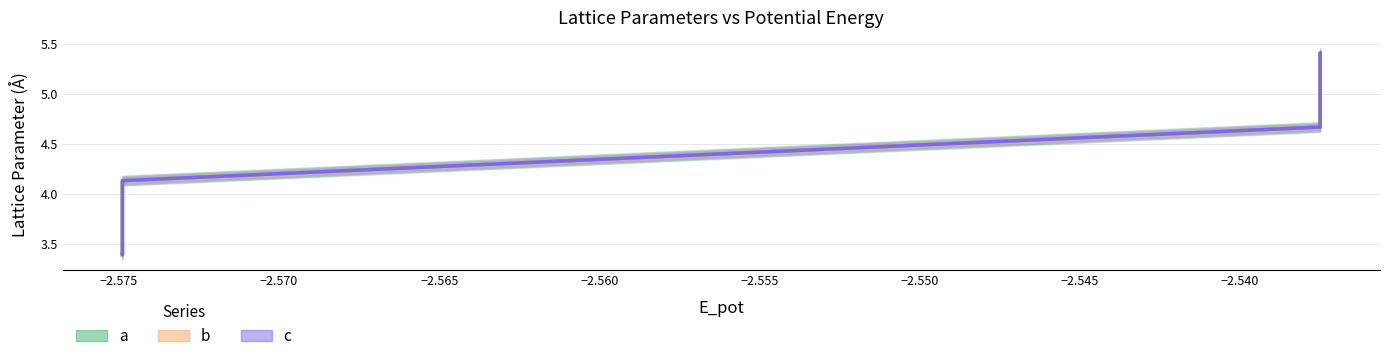

Which series has the largest total across all categories?

a